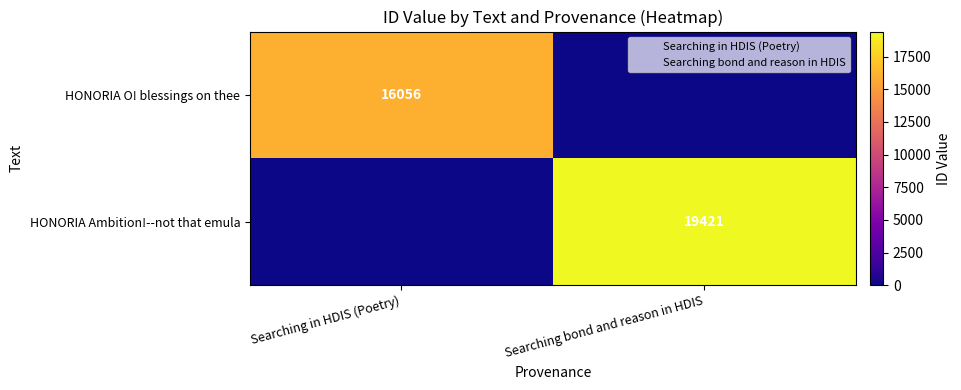

Where is HONORIA Ambition!--not that emula nearest to the value 9710?

Searching in HDIS (Poetry)